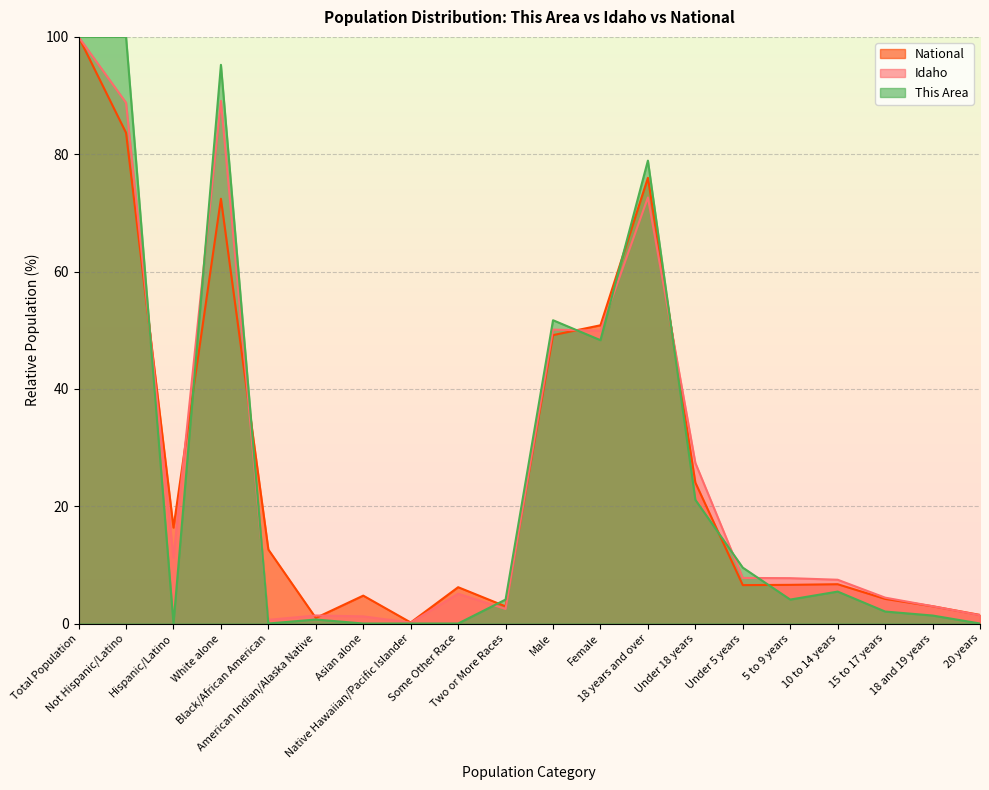

How many lines are shown in the chart?

3